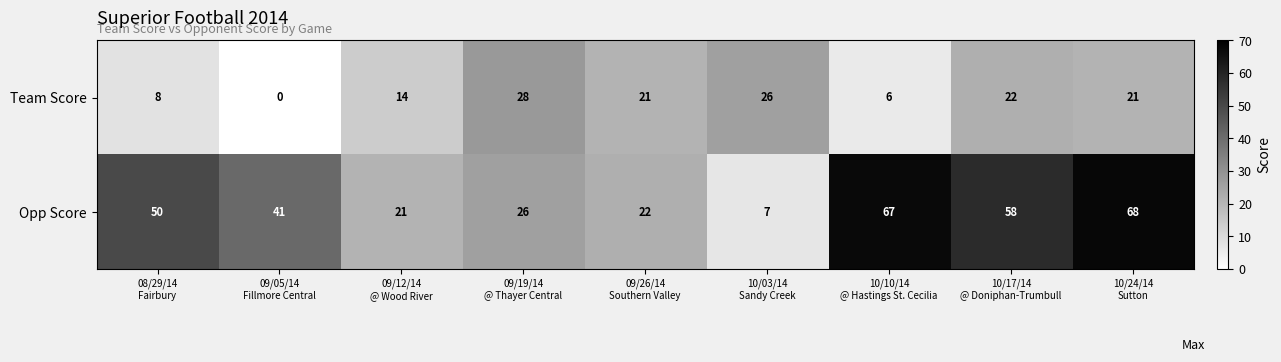

Which series has the widest spread of values?

Opp Score